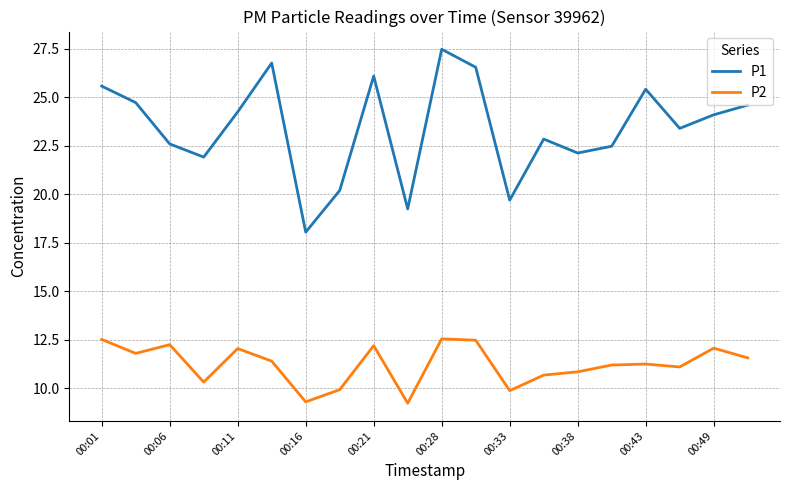

At how many categories does at least one series exceed 17?

20